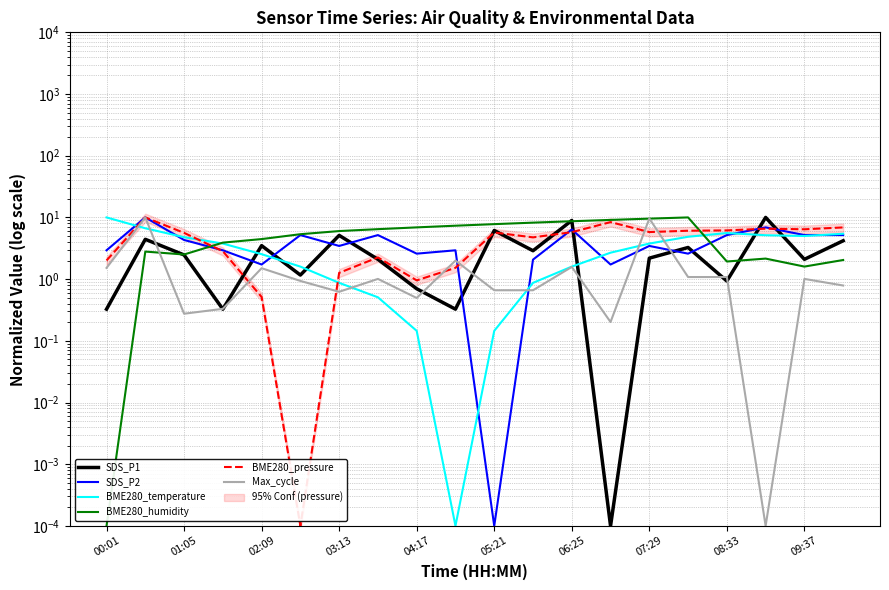

Which series has the largest total across all categories?

BME280_humidity